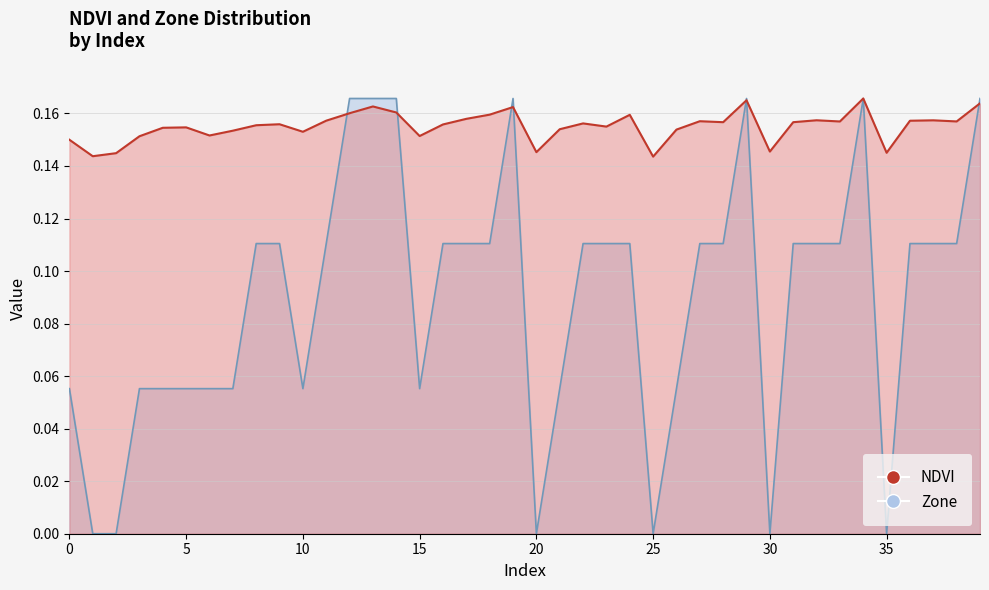

True or false: NDVI has a value of 0.2 at 5.

False